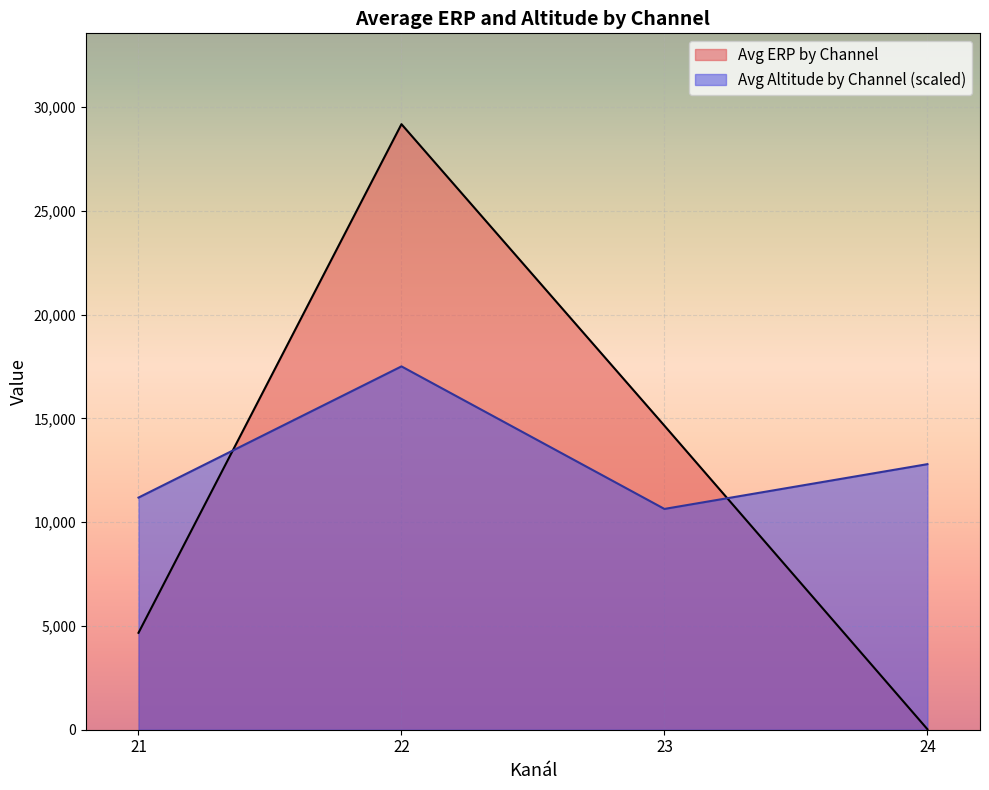

How many values in the Avg Altitude by Channel (scaled) series exceed 12792?

2